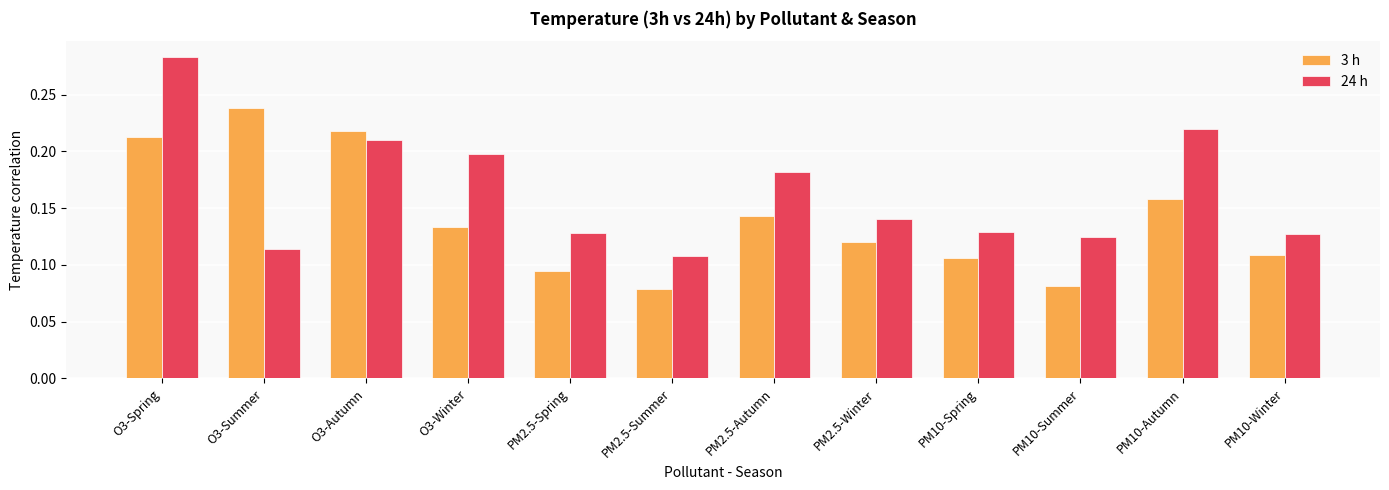

Between O3-Summer and O3-Winter, which series saw the biggest shift?

3 h